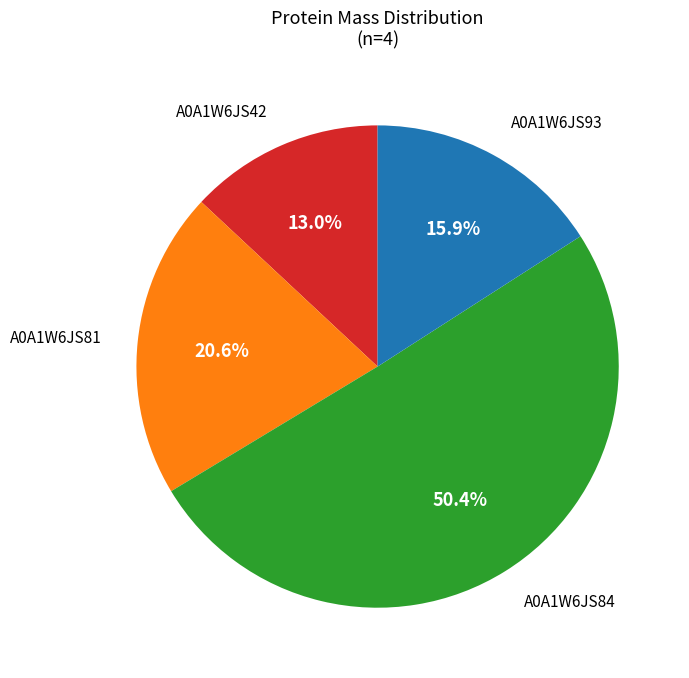

Is there any slice that represents more than half of the pie?

Yes